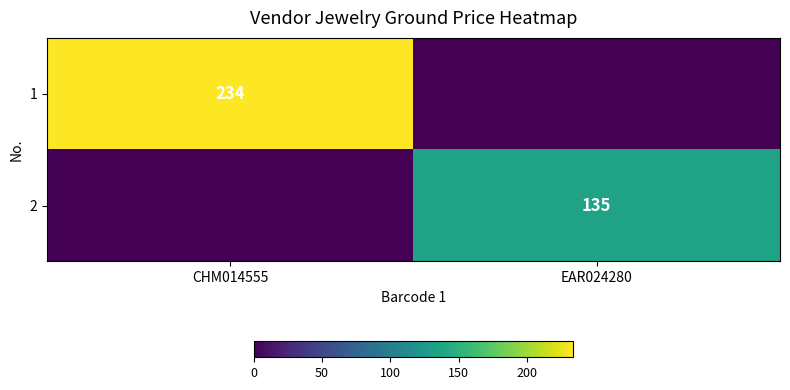

The value of 2 at EAR024280 is 207. True or false?

False